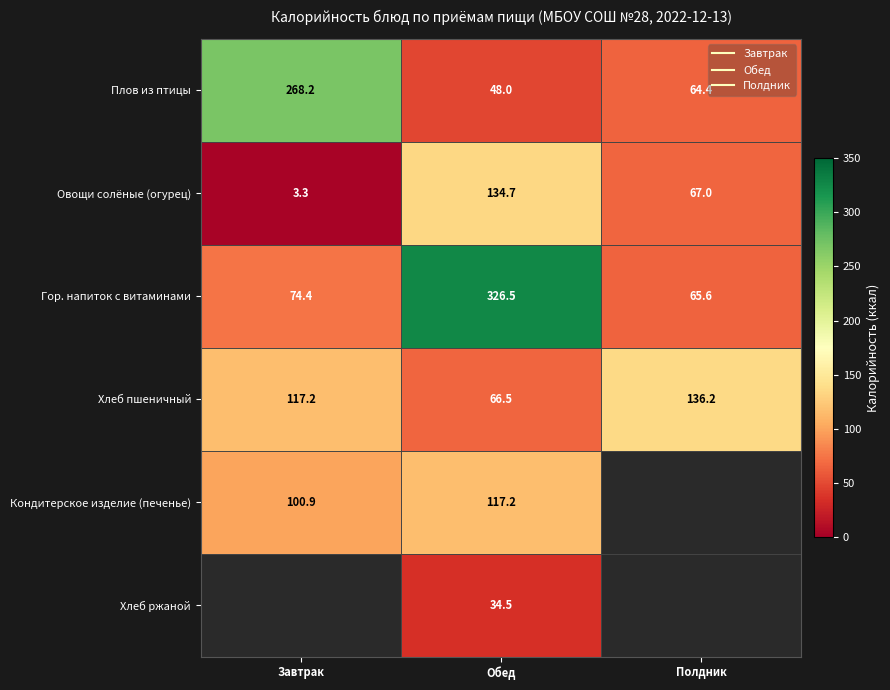

Is it true that Гор. напиток с витаминами equals 74.4 at Завтрак?

True